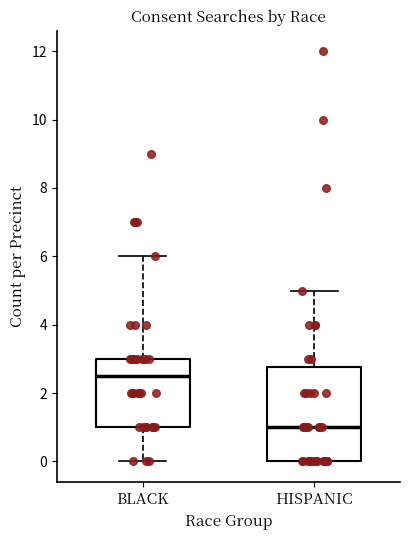

Which box has the lowest median line?

HISPANIC